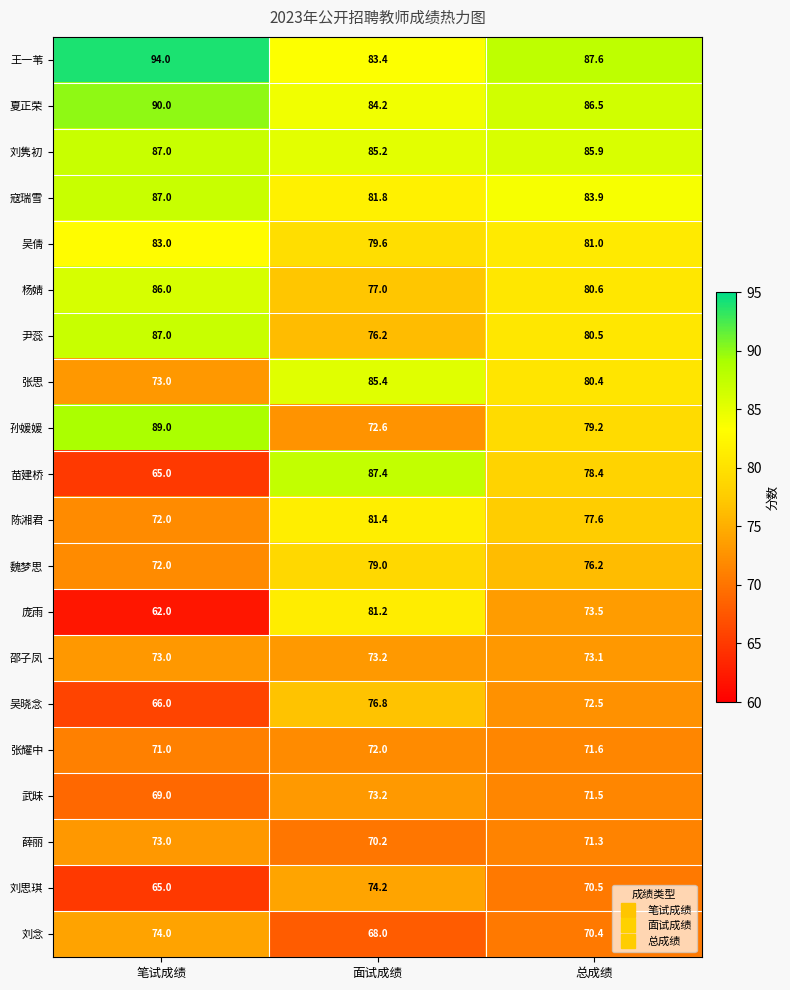

Which series has the largest range (max minus min)?

苗建桥